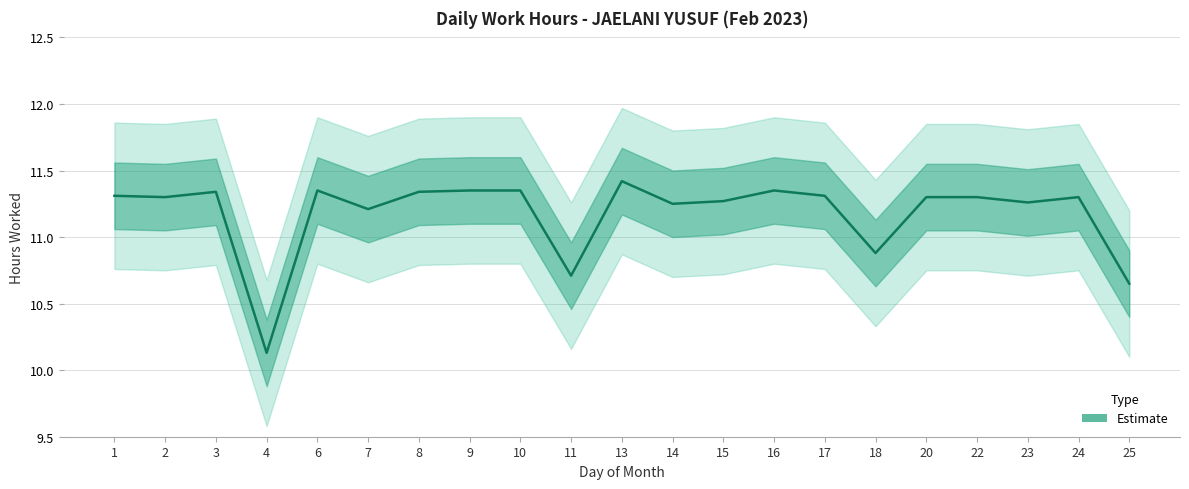

Where does the data first go above 11?

1